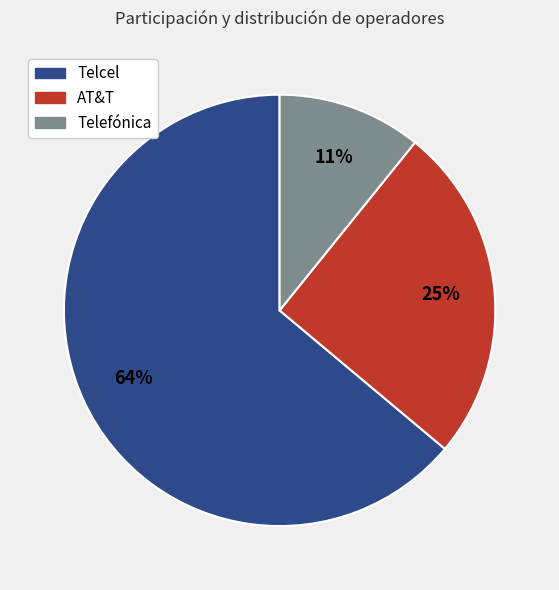

To the nearest percent, what is the difference between the largest and smallest slice percentages?

53%